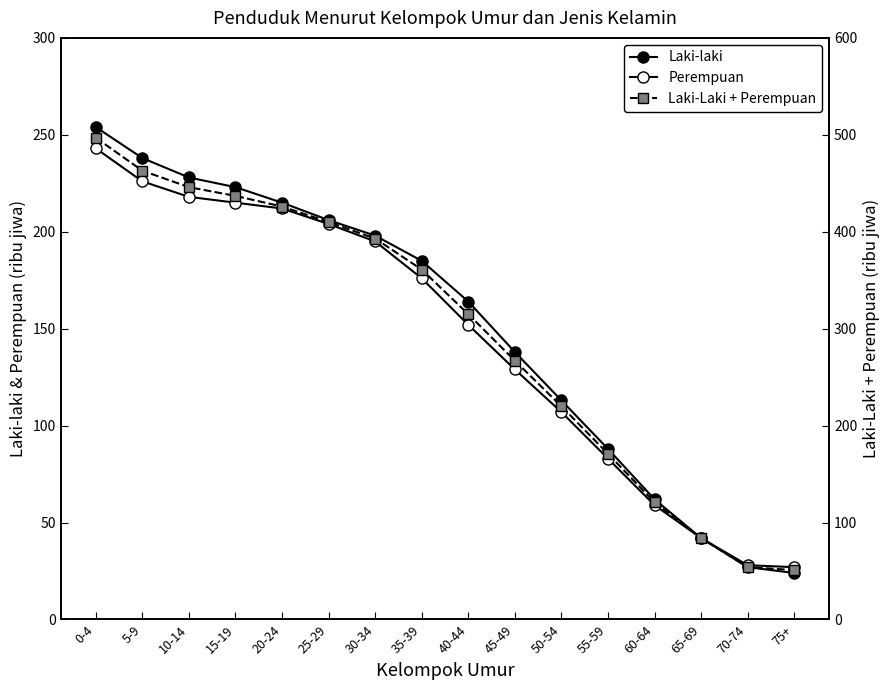

What is the sum of all Perempuan values?

2316